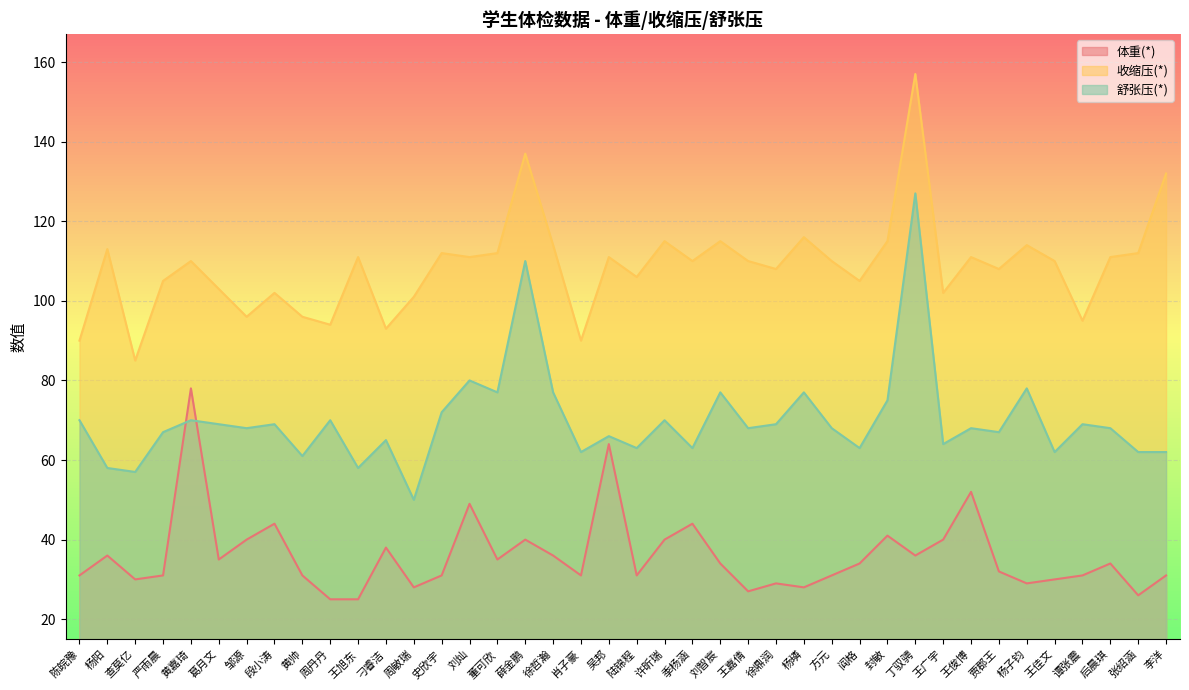

What is the maximum value shown in the chart?

157